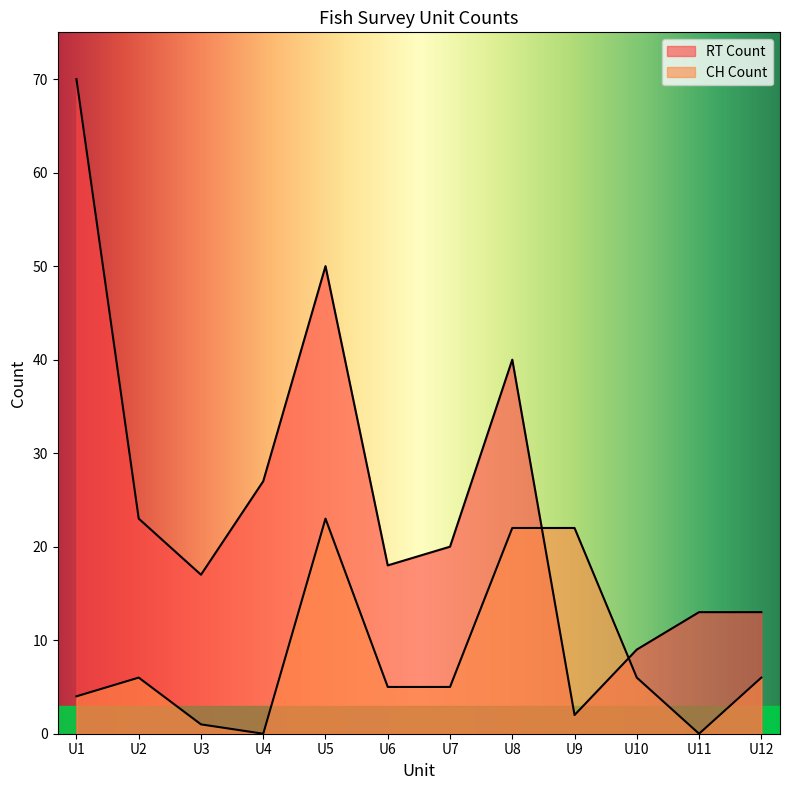

The CH Count series shows 5 at U7. True or false?

True